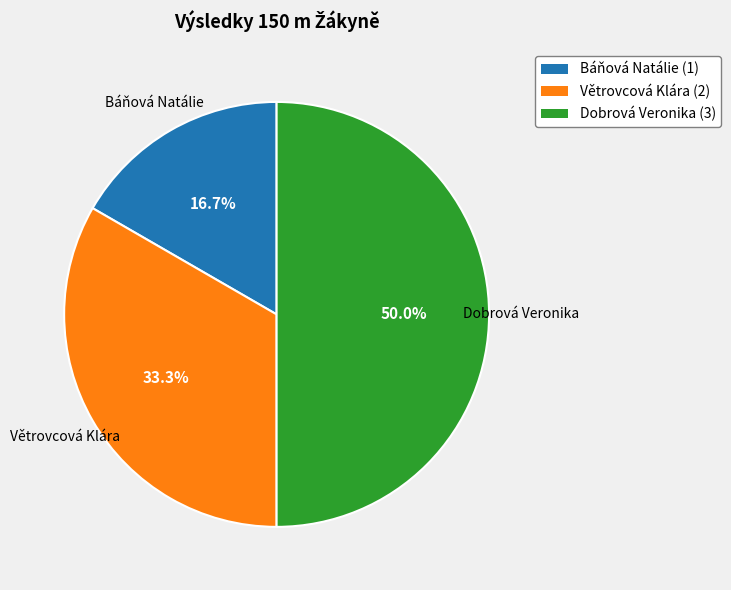

To the nearest percent, what percentage of the pie is Větrovcová Klára?

33%